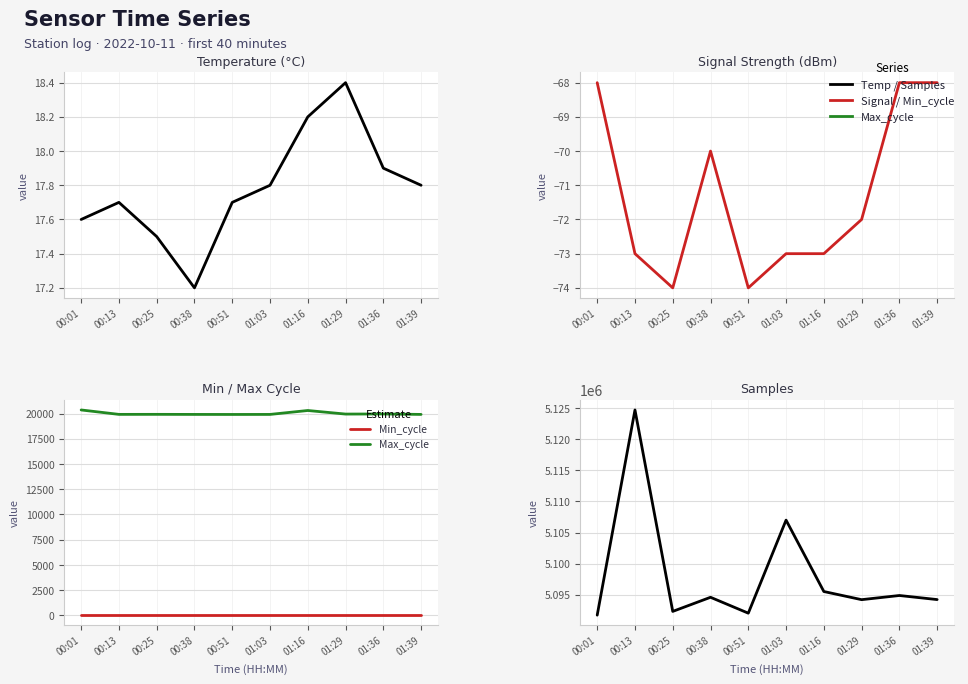

What position from the right is 00:51?

6